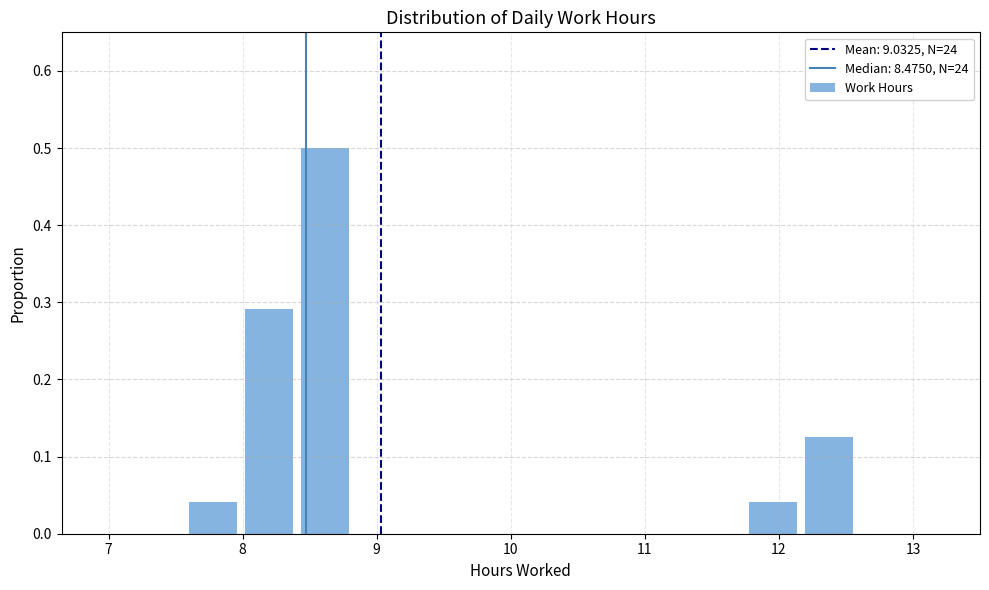

Which range on the x-axis has the tallest bar?

8.4 to 8.8